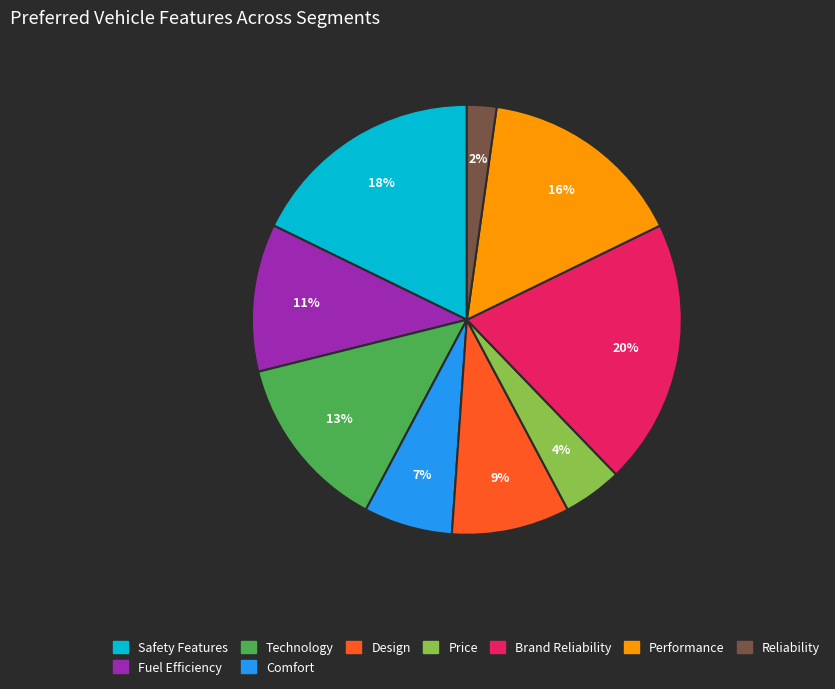

To the nearest percent, what is the average slice percentage?

11%